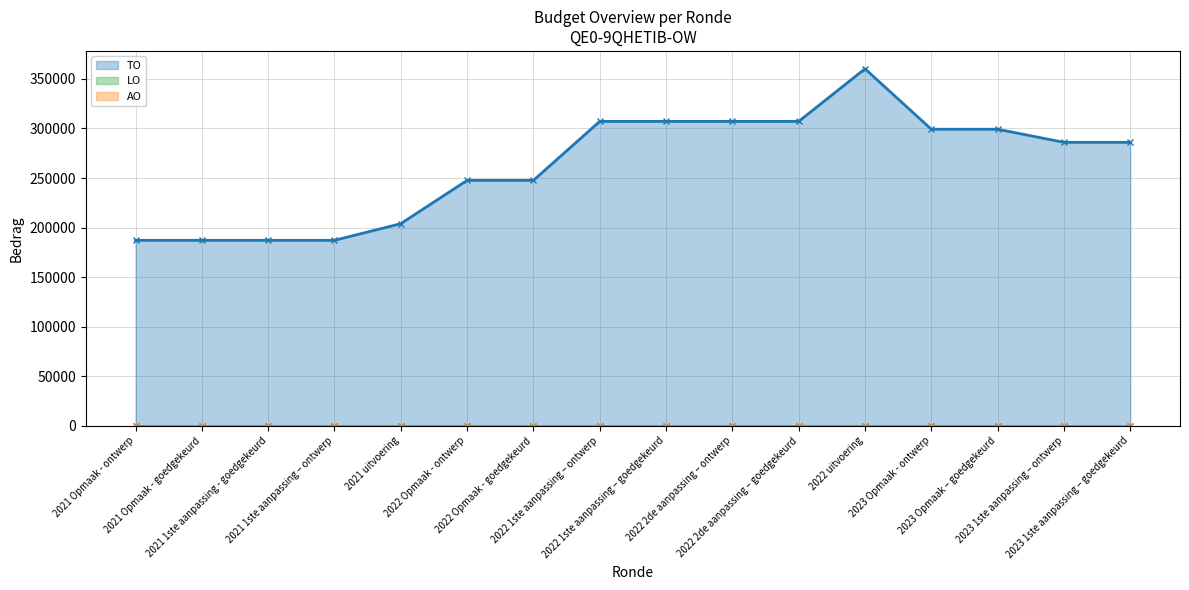

How many distinct data groups are displayed?

3